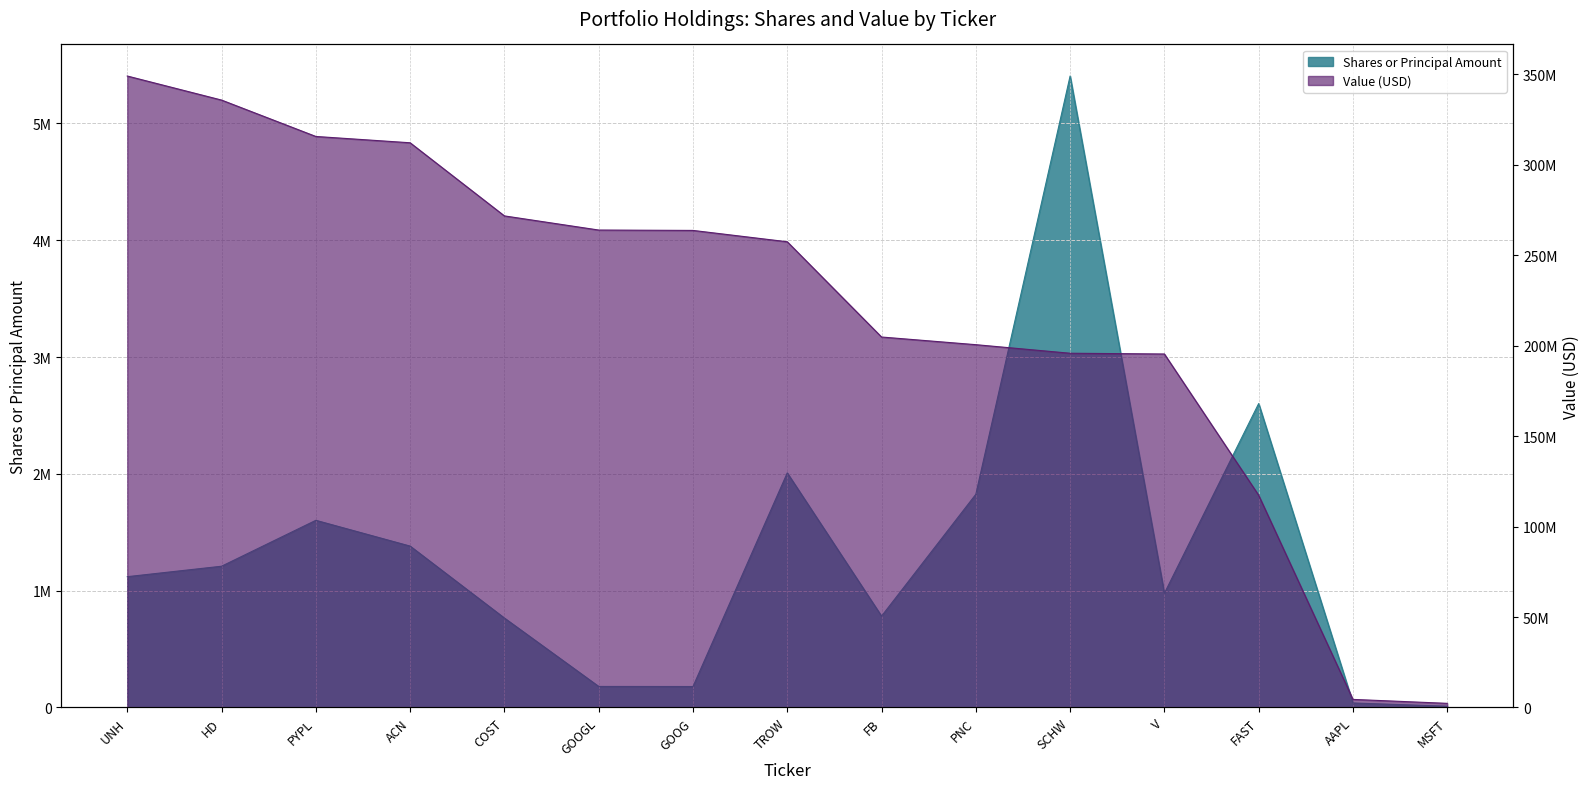

At which label does the data first exceed 1119709?

HD